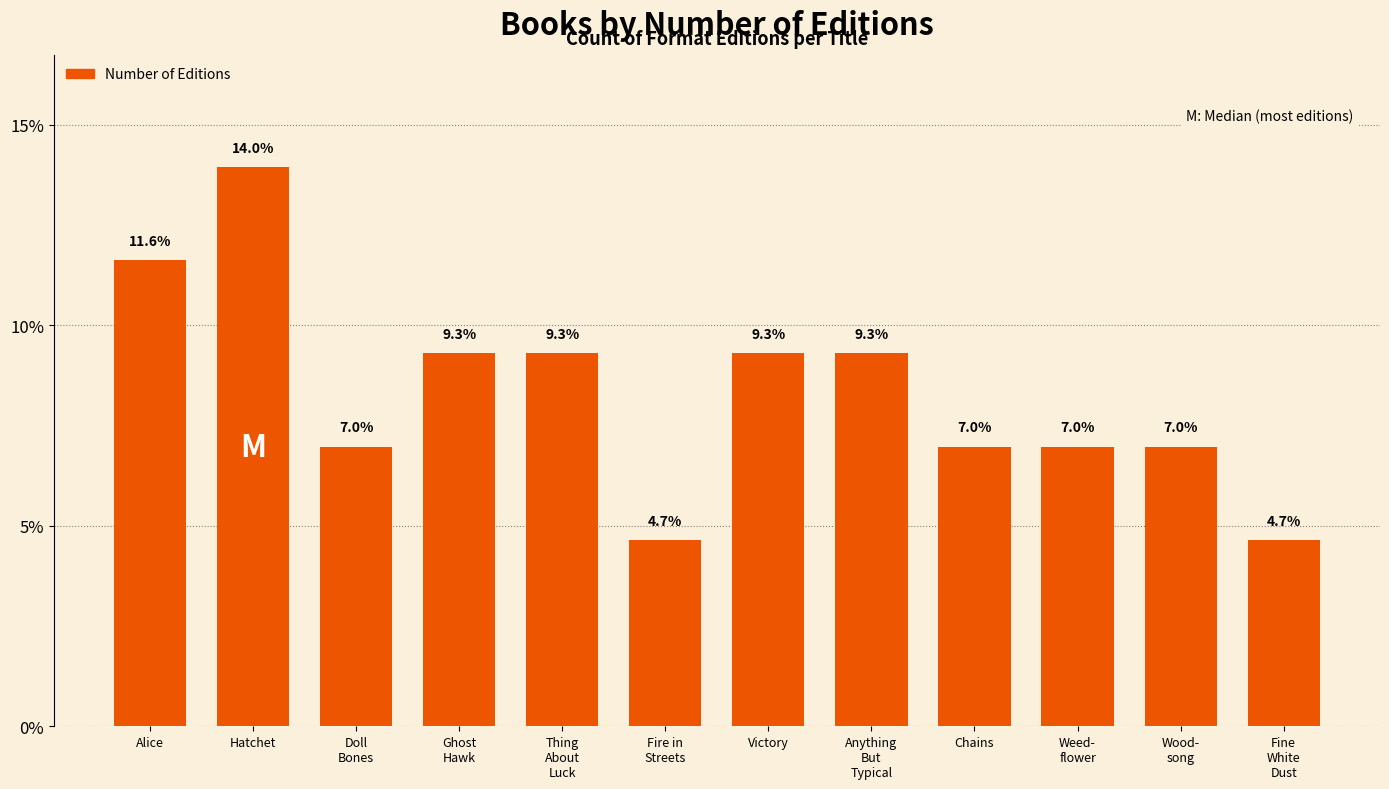

True or false: the data shows 9.3 at Thing
About
Luck.

True